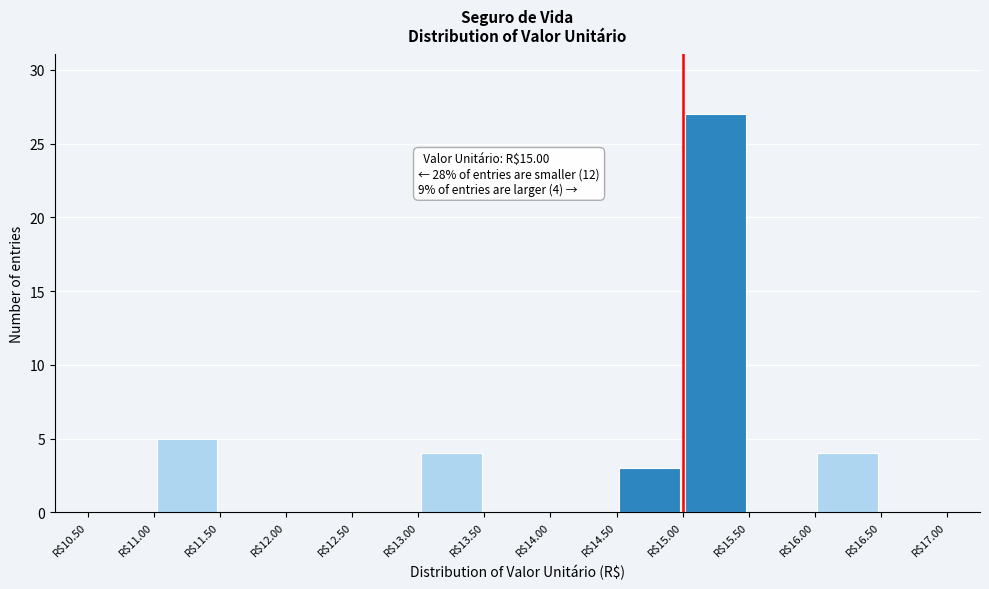

Which range on the x-axis has the tallest bar?

15.0 to 15.5